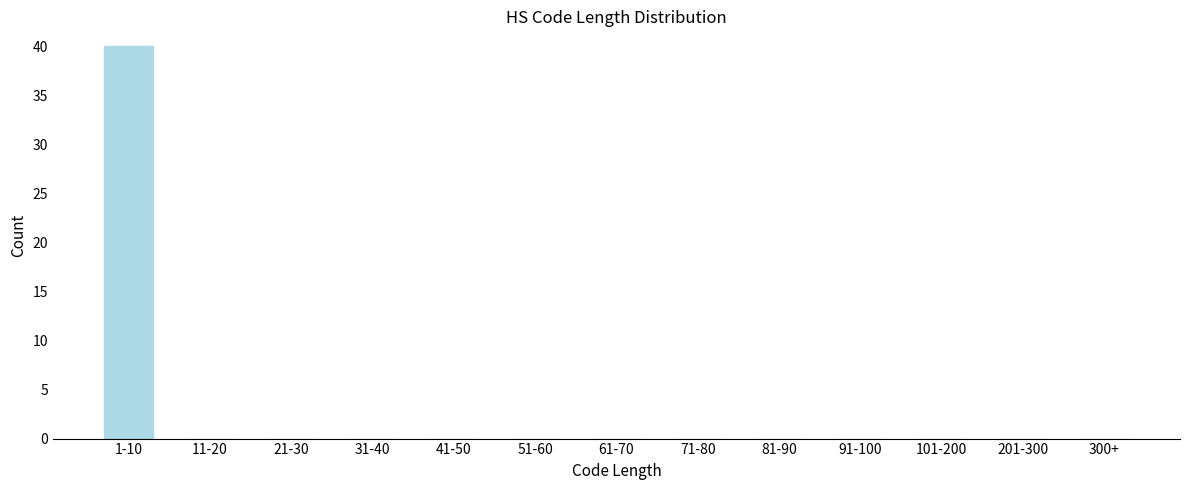

Reading left to right, list all the values displayed in this chart.

1-10=40	11-20=0	21-30=0	31-40=0	41-50=0	51-60=0	61-70=0	71-80=0	81-90=0	91-100=0	101-200=0	201-300=0	300+=0